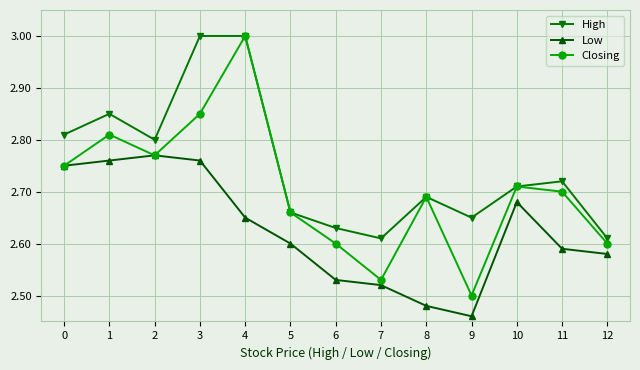

At which category is the sum across all series the highest?

4